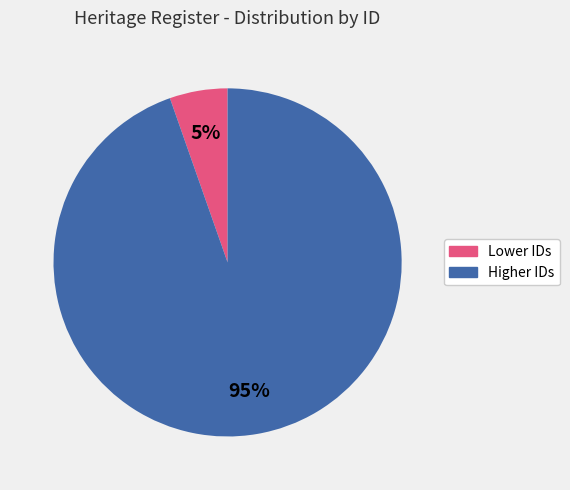

To the nearest percent, what is the average slice percentage?

50%